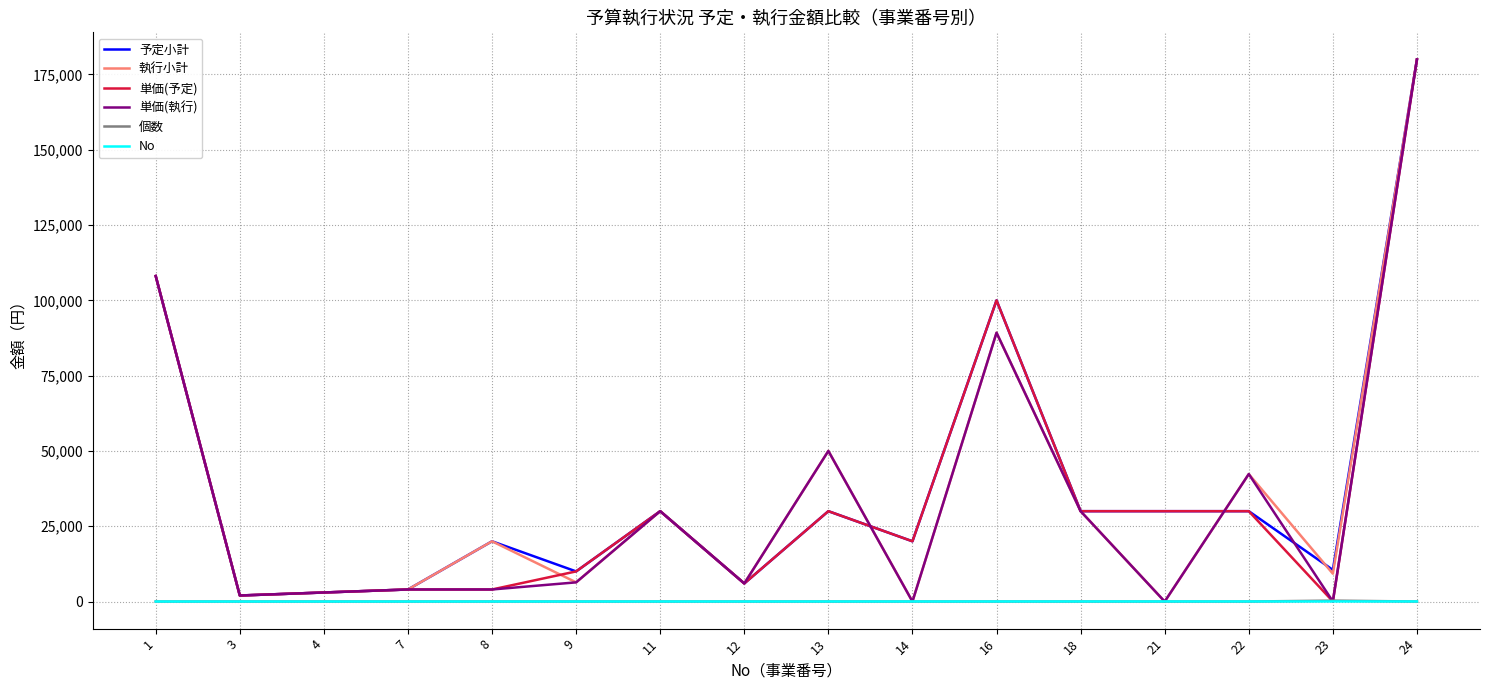

The 執行小計 series shows 0.0 at 21. True or false?

True